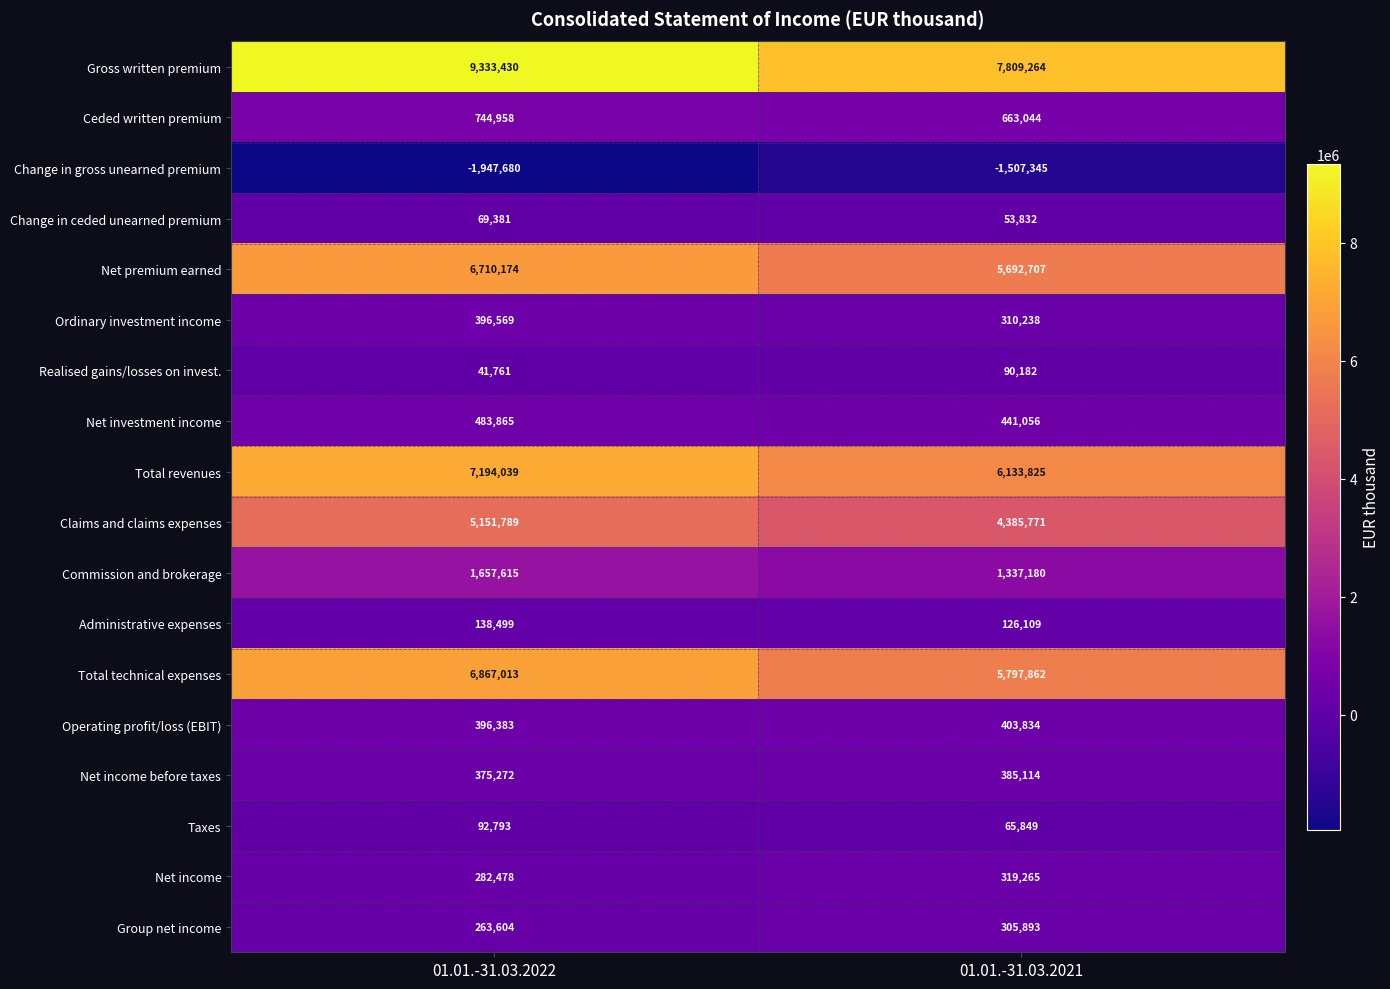

Which category has the highest value across all series?

01.01.-31.03.2022